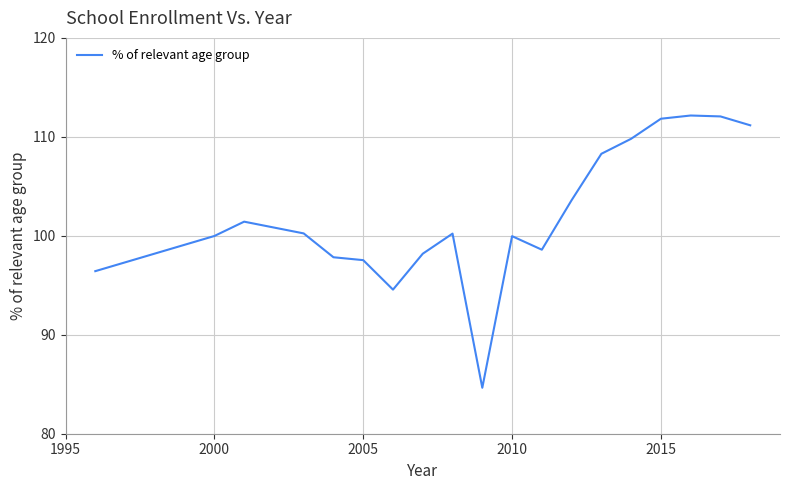

What is the average value?

102.0